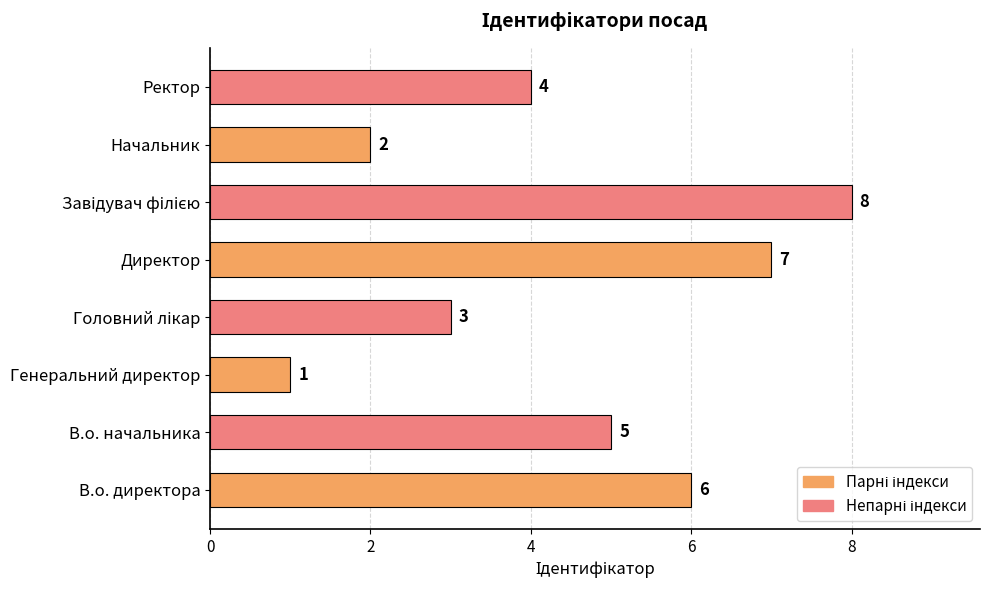

Which has a higher value, Ректор or В.о. директора?

В.о. директора